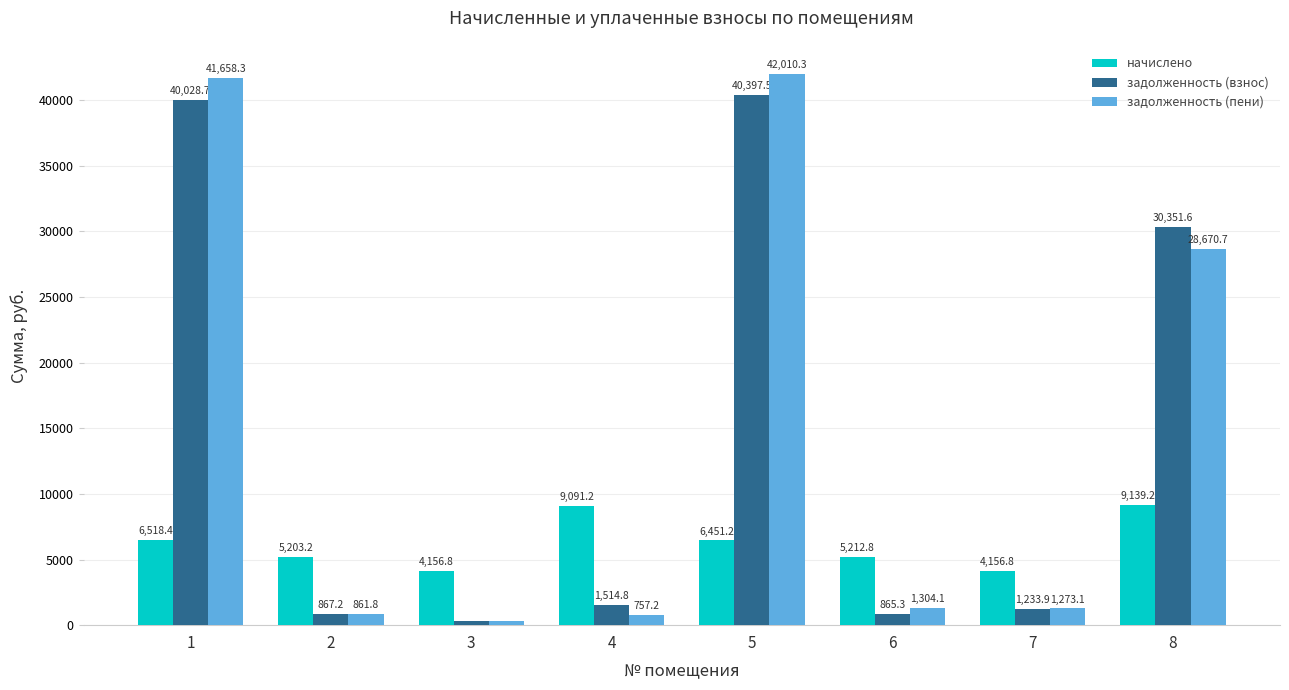

List the series in order of their peak value, highest first.

задолженность (пени), задолженность (взнос), начислено